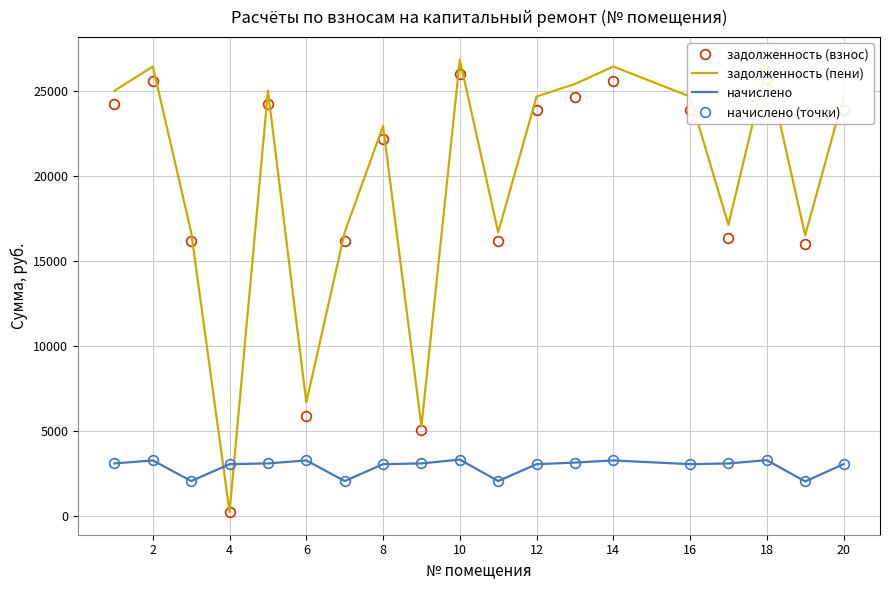

What is the greatest value displayed?

26863.9